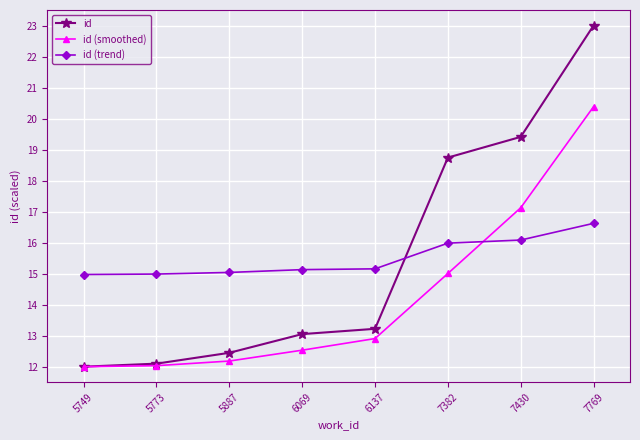

Between which two adjacent categories do id (trend) and id first intersect?

6137 and 7382